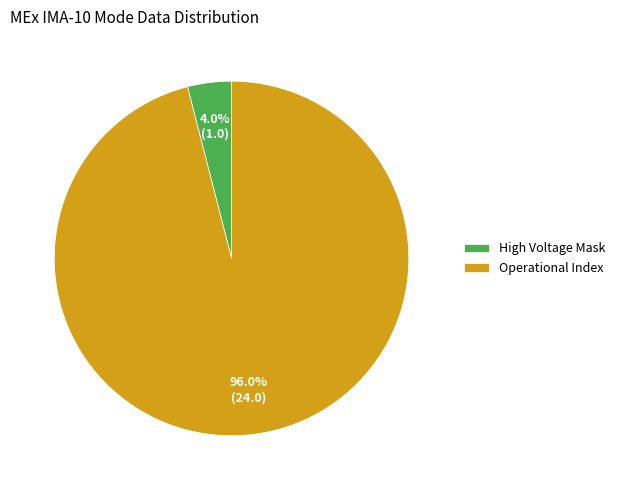

Which slice represents more than half of the pie?

Operational Index